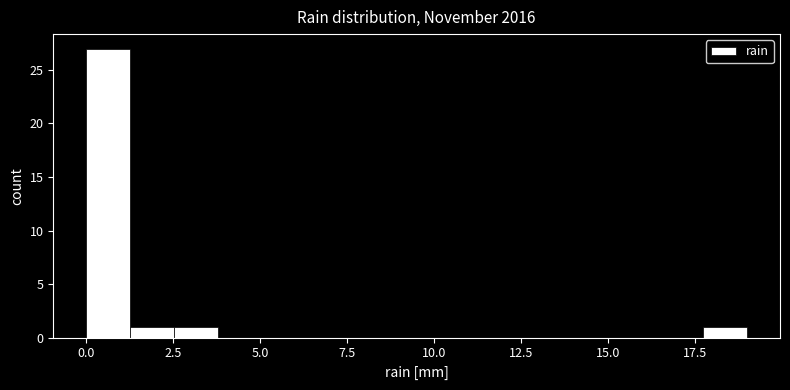

Around what value on the x-axis is the tallest bar? Give the approximate position of its centre, as read against the axis.

0.5